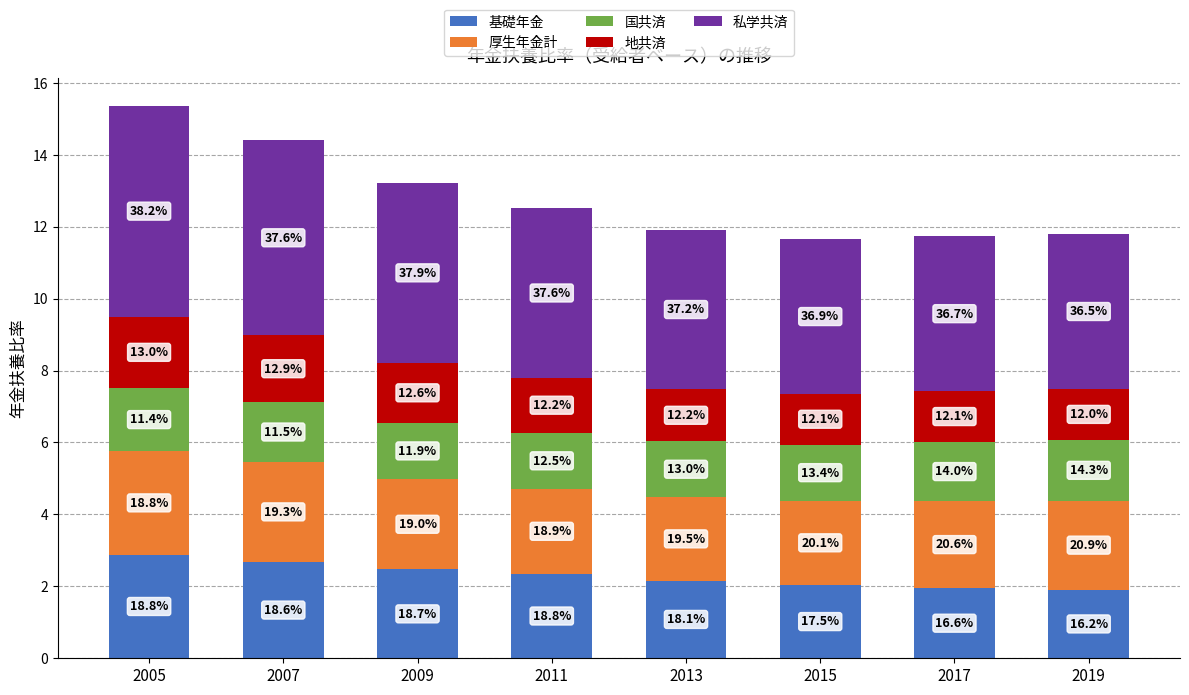

Rank the categories by 地共済 value from highest to lowest.

2005, 2007, 2009, 2011, 2013, 2017, 2019, 2015